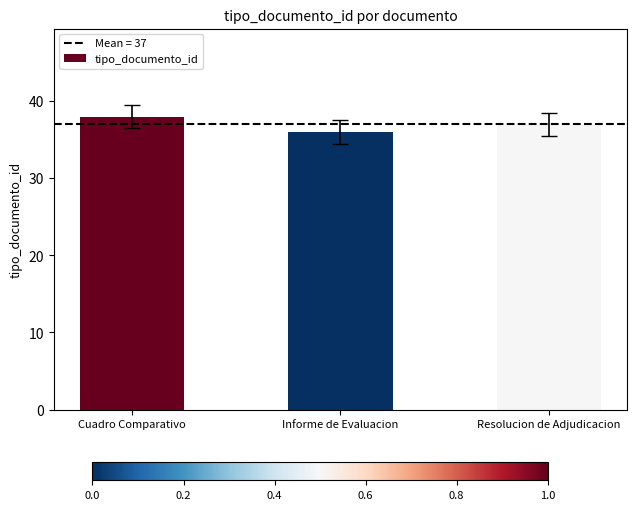

What is the sum of the values at Cuadro Comparativo and Informe de Evaluacion?

74